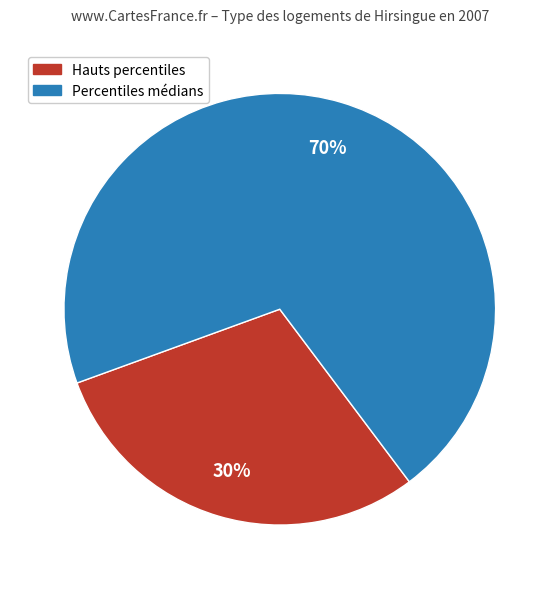

How many slices are in this pie chart?

2